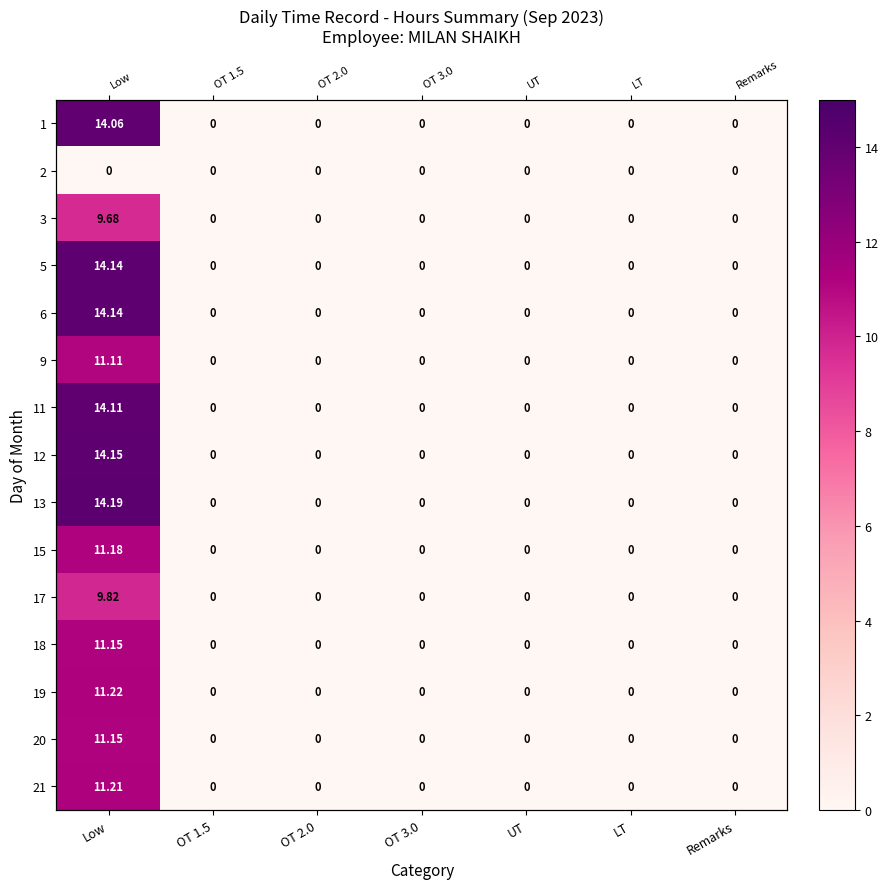

Is it true that 1 equals 0.0 at UT?

True